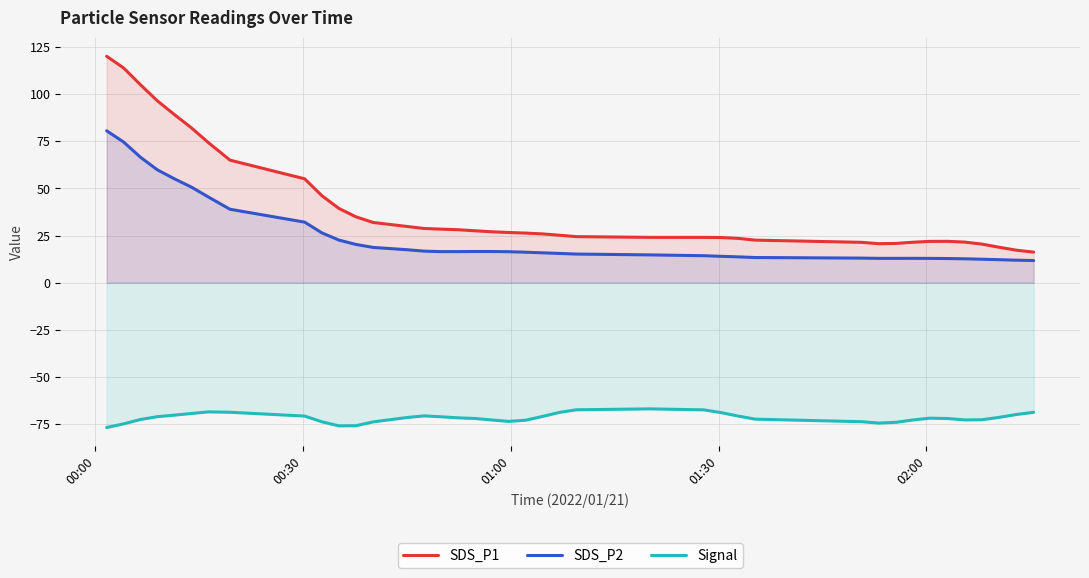

True or false: SDS_P1 and SDS_P2 cross at least once.

False